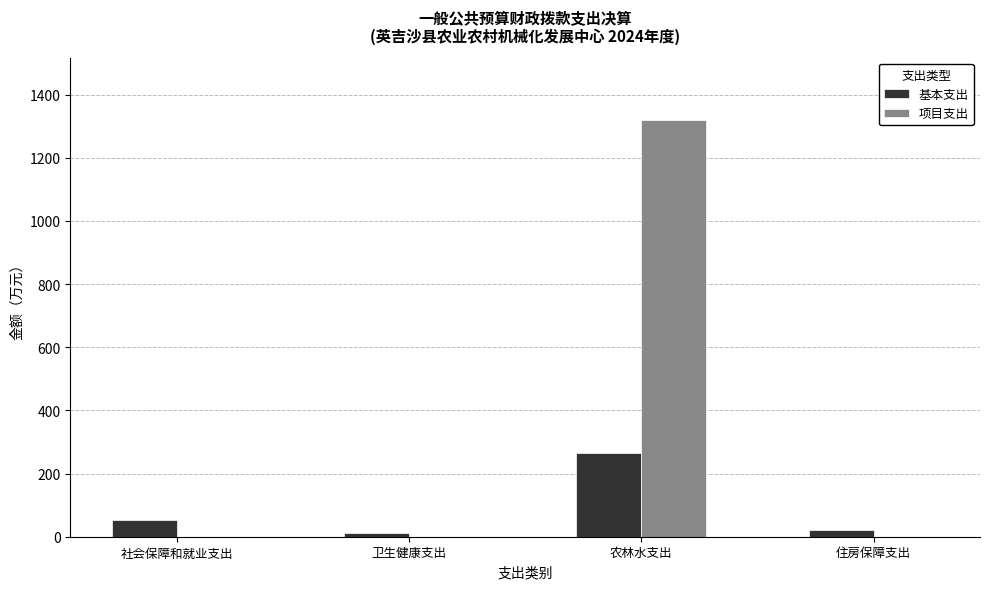

The value of 项目支出 at 社会保障和就业支出 is -583.7. True or false?

False